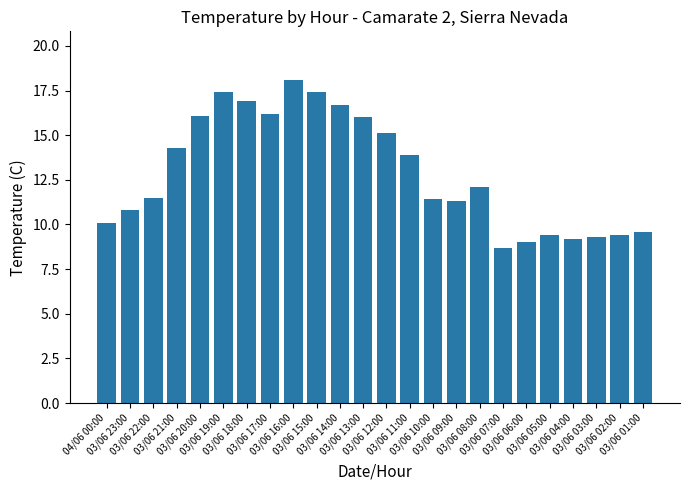

What position from the left is 03/06 05:00?

20